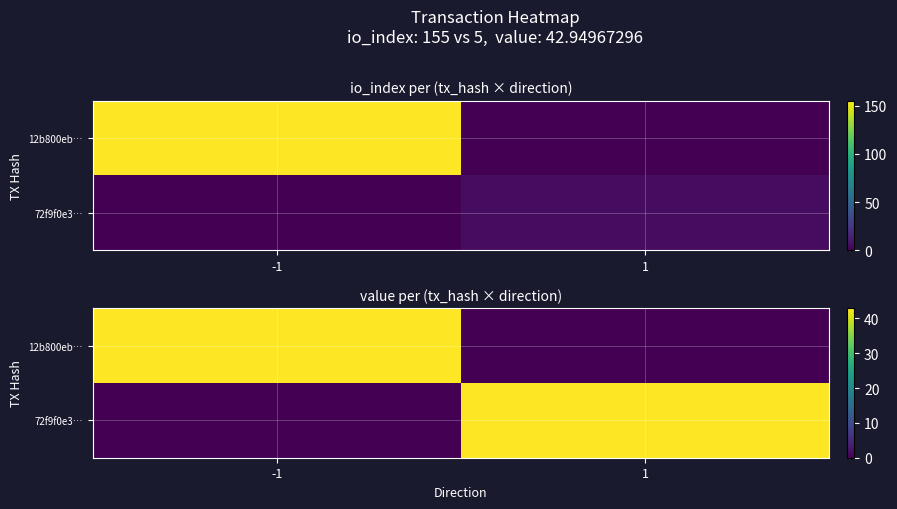

What is the difference between the 12b800eb… values at 1 and -1?

42.9